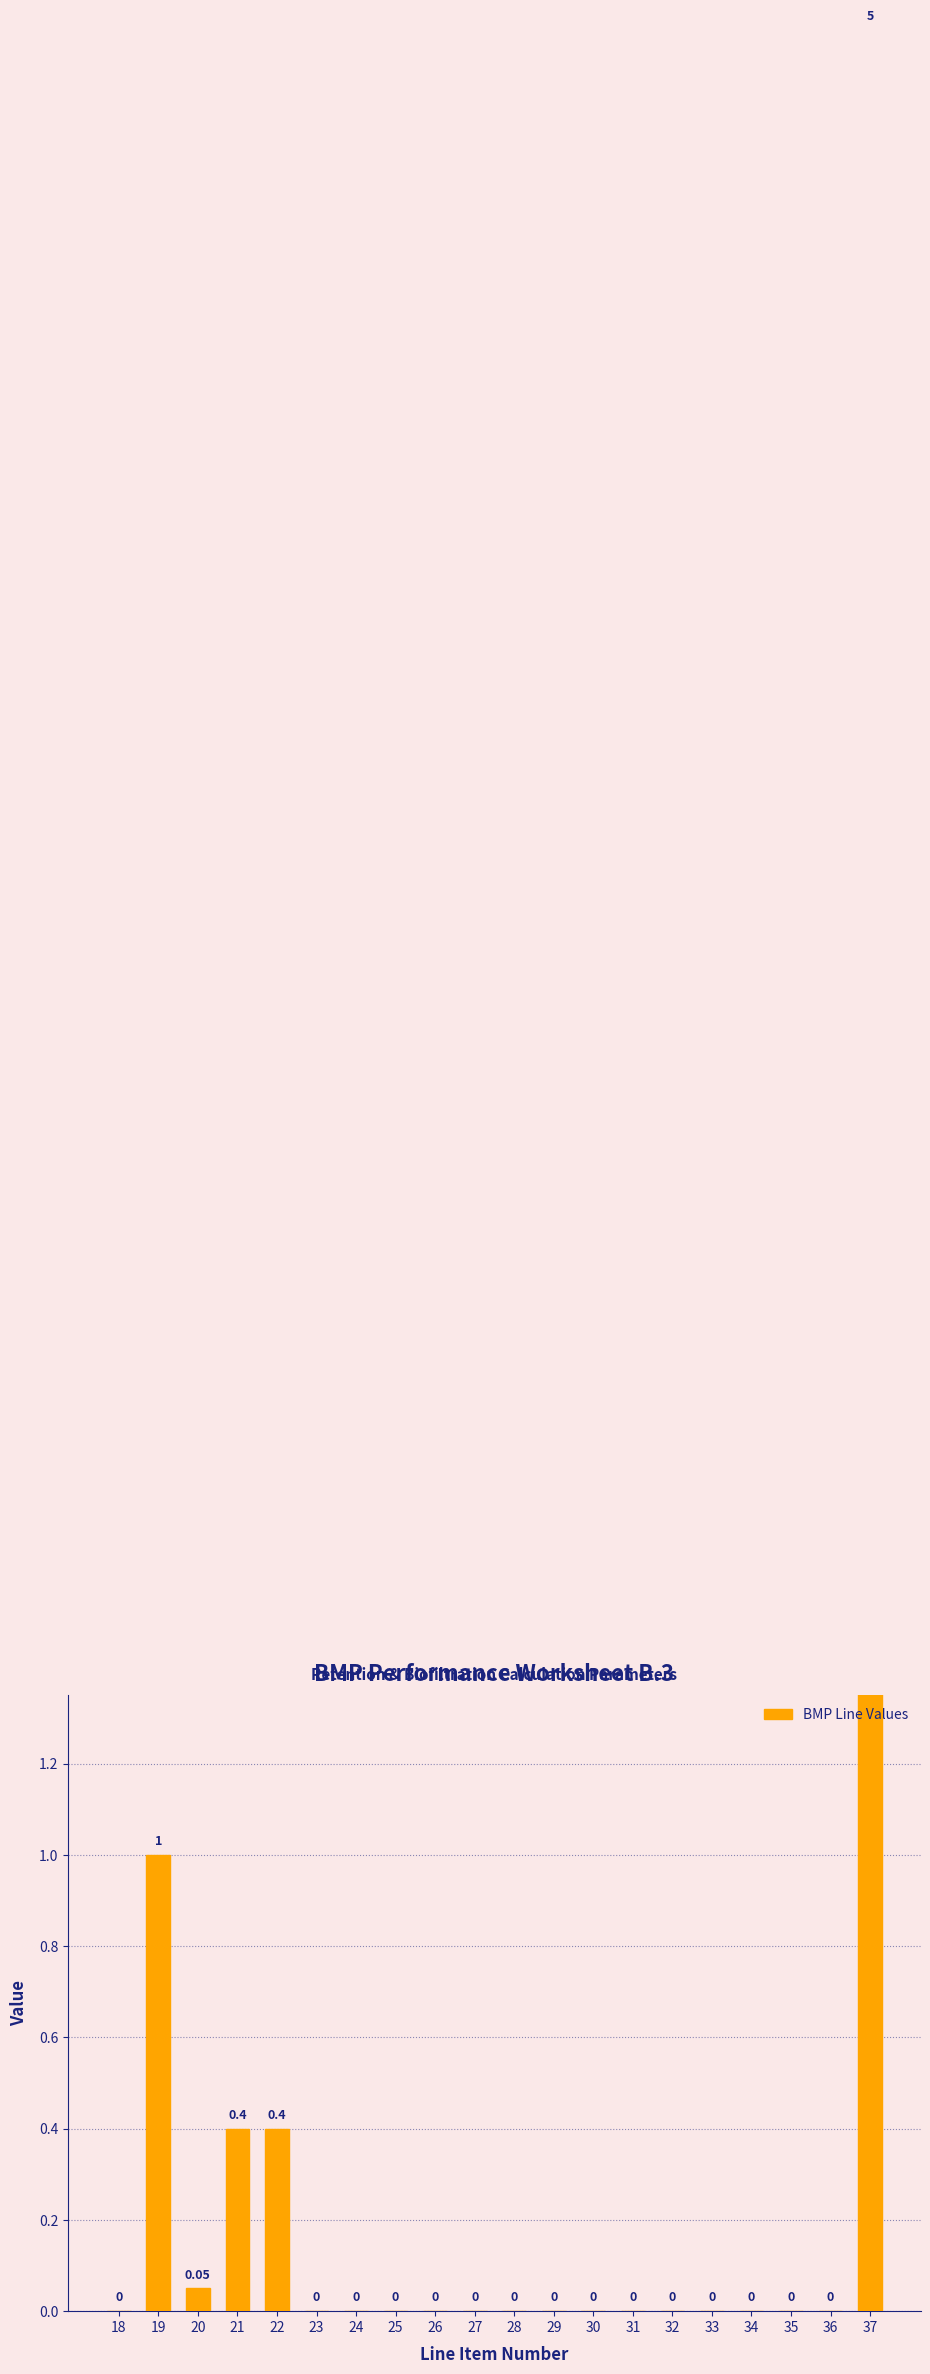

What is the difference between the values at 33 and 22?

0.4